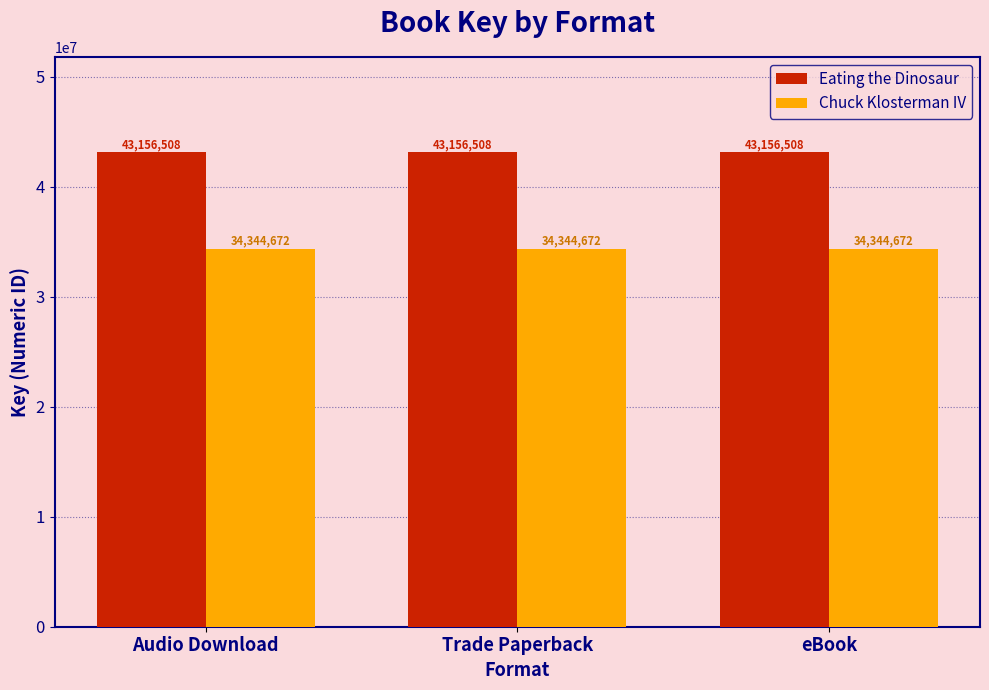

What is the difference between the highest and lowest values at Trade Paperback?

8811836